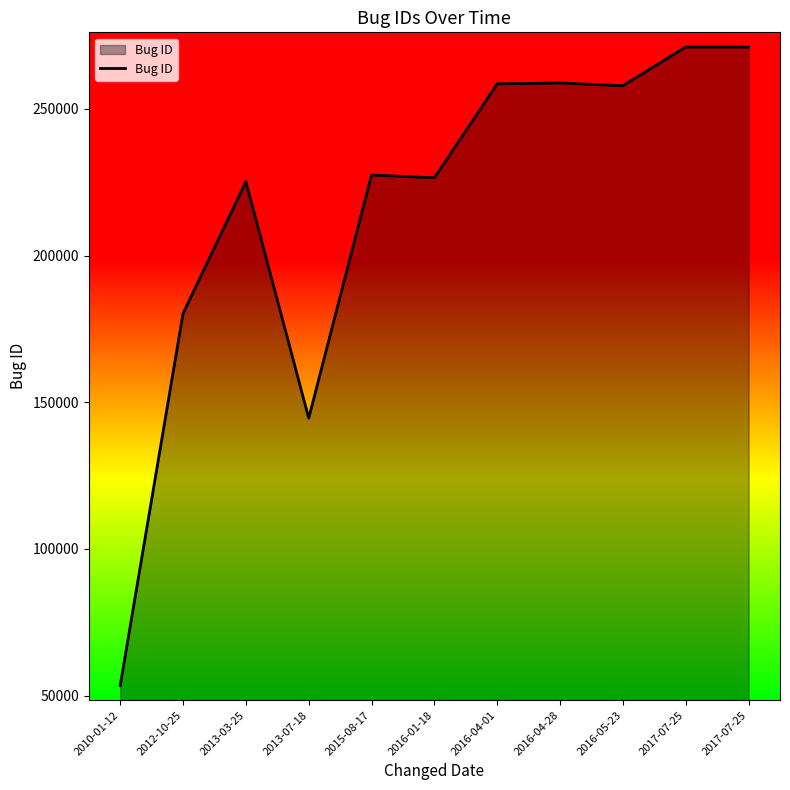

What is the label of the 4th point from the right?

2016-04-28